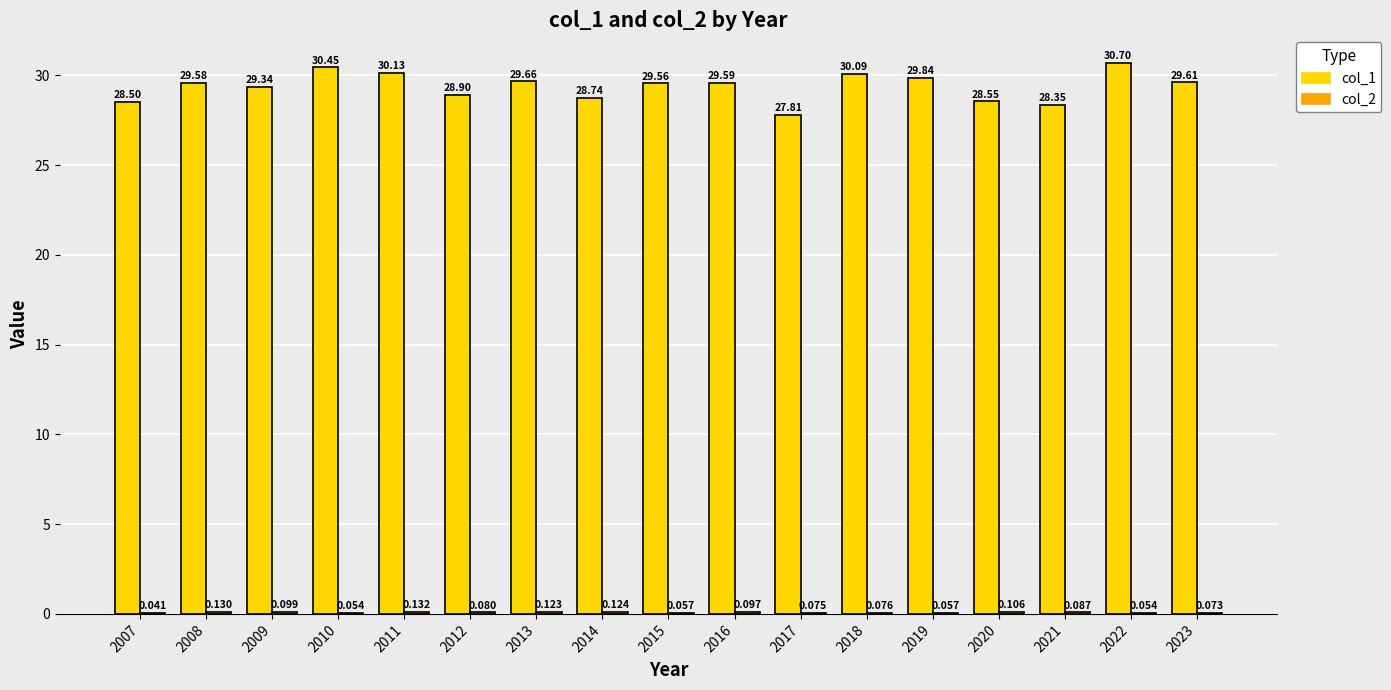

At how many categories does at least one series exceed 9?

17